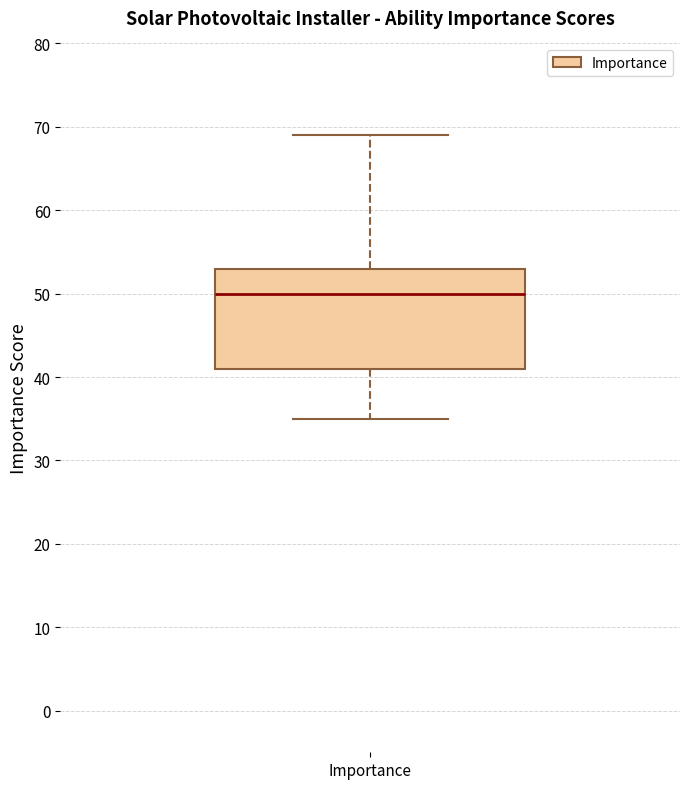

Where is the lower edge of the box for Importance on the y-axis? The values are not printed on the chart, so give them approximately, as read against the axis.

41